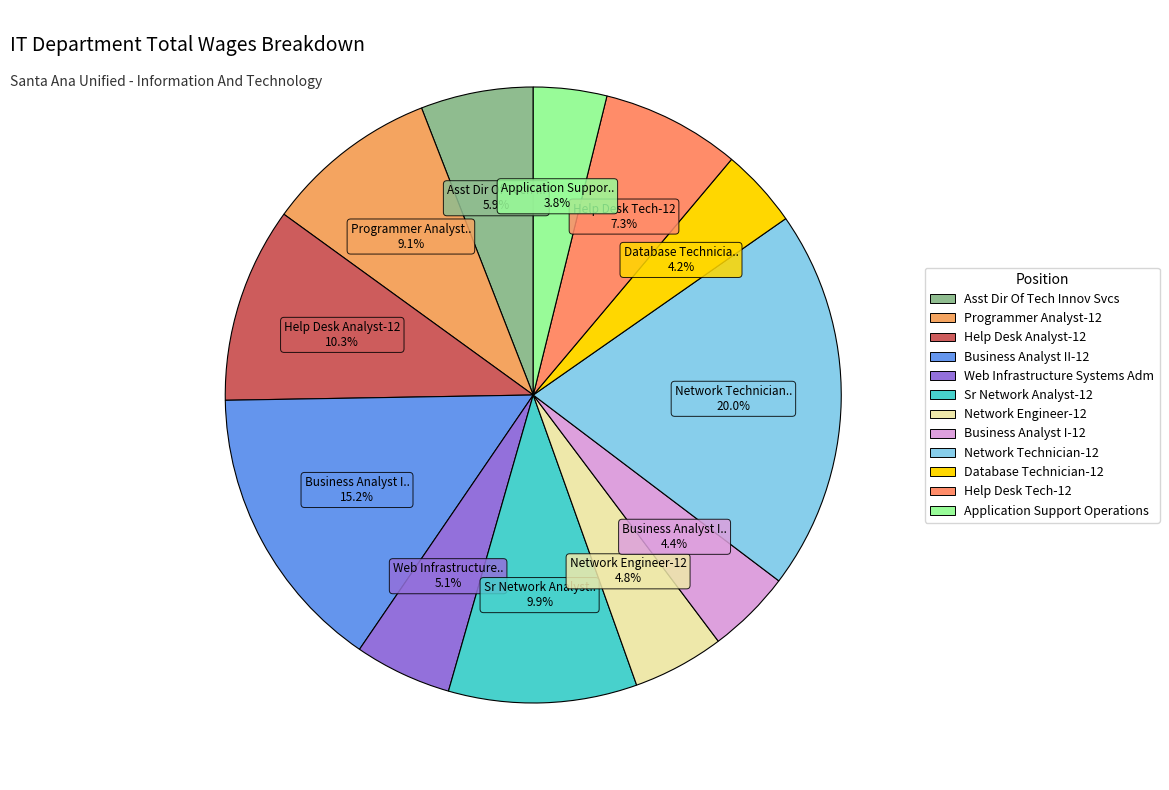

To the nearest percent, what is the average slice percentage?

8%